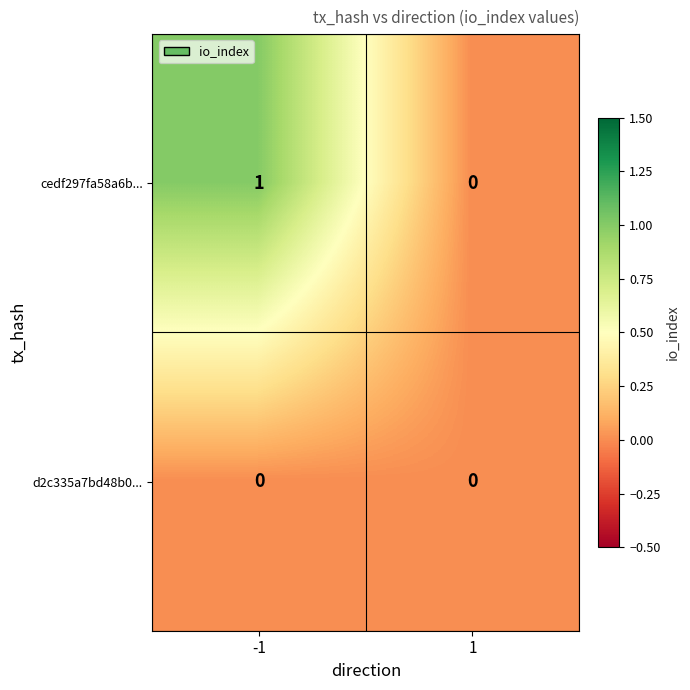

Reading left to right, list all the values displayed in this chart.

cedf297fa58a6b...: 1	0
d2c335a7bd48b0...: 0	0